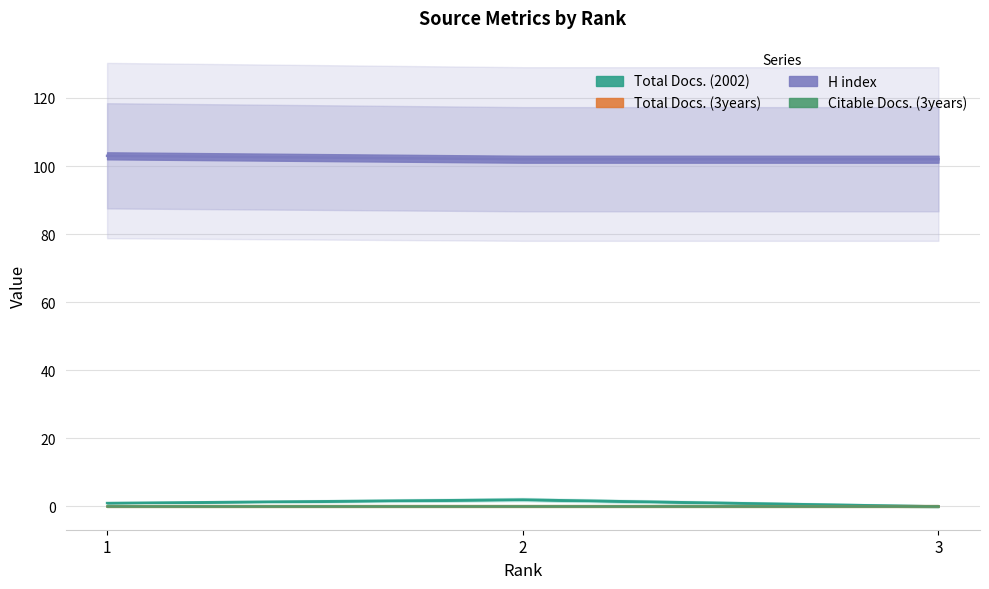

The value of H index at 1 is 139. True or false?

False